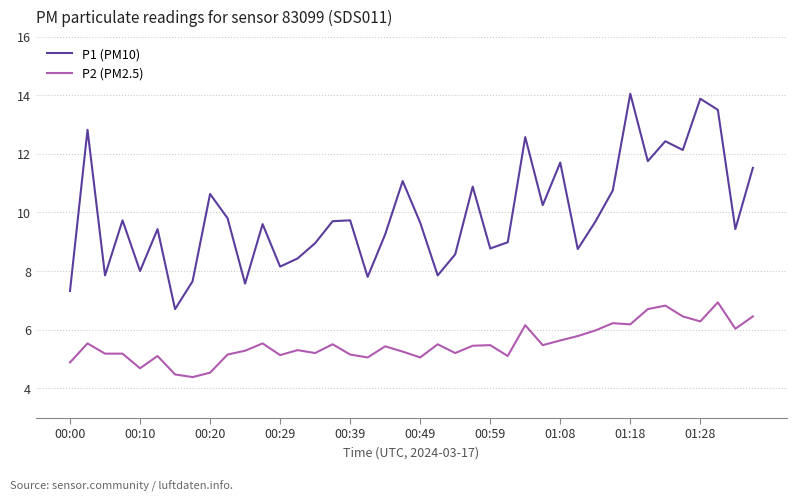

What is the sum of all P1 (PM10) values?

397.3